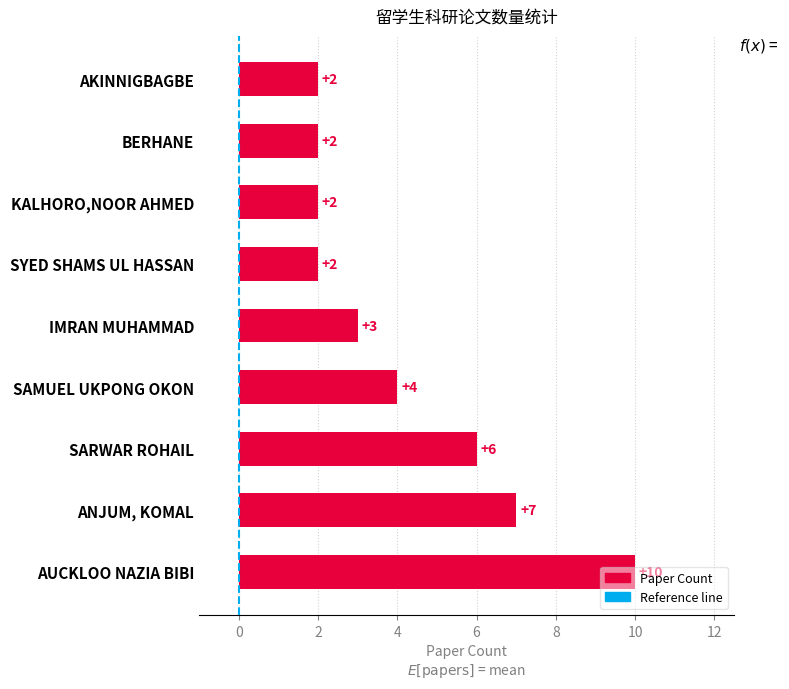

What is the sum of all values?

38